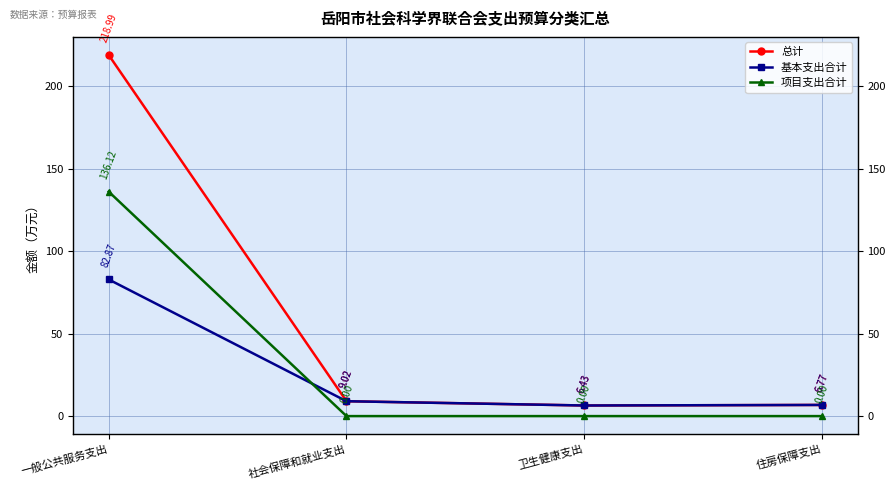

The 基本支出合计 series shows 1.4 at 住房保障支出. True or false?

False